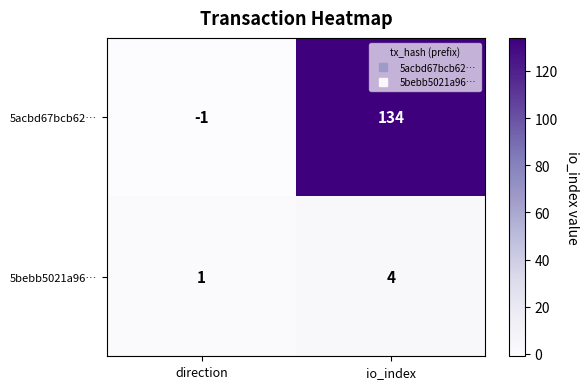

Which series changed the most between direction and io_index?

5acbd67bcb62…